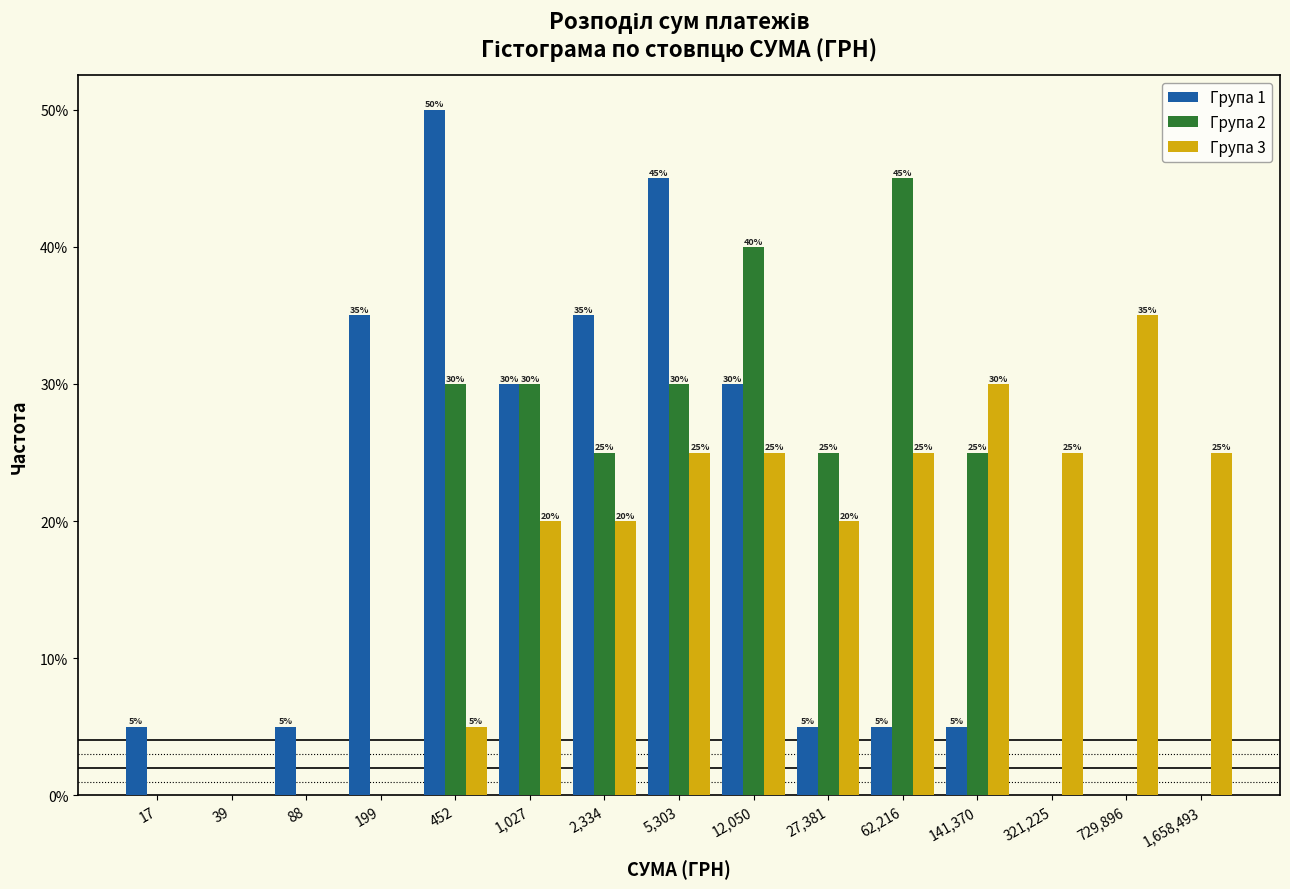

Reading left to right, what are all the values shown in this chart?

Група 1: 17=5	39=0	88=5	199=35	452=50	1,027=30	2,334=35	5,303=45	12,050=30	27,381=5	62,216=5	141,370=5	321,225=0	729,896=0	1,658,493=0
Група 2: 17=0	39=0	88=0	199=0	452=30	1,027=30	2,334=25	5,303=30	12,050=40	27,381=25	62,216=45	141,370=25	321,225=0	729,896=0	1,658,493=0
Група 3: 17=0	39=0	88=0	199=0	452=5	1,027=20	2,334=20	5,303=25	12,050=25	27,381=20	62,216=25	141,370=30	321,225=25	729,896=35	1,658,493=25